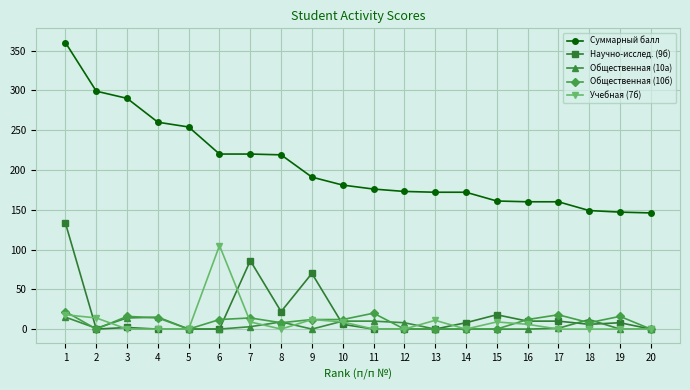

At how many categories does at least one series exceed 104?

20